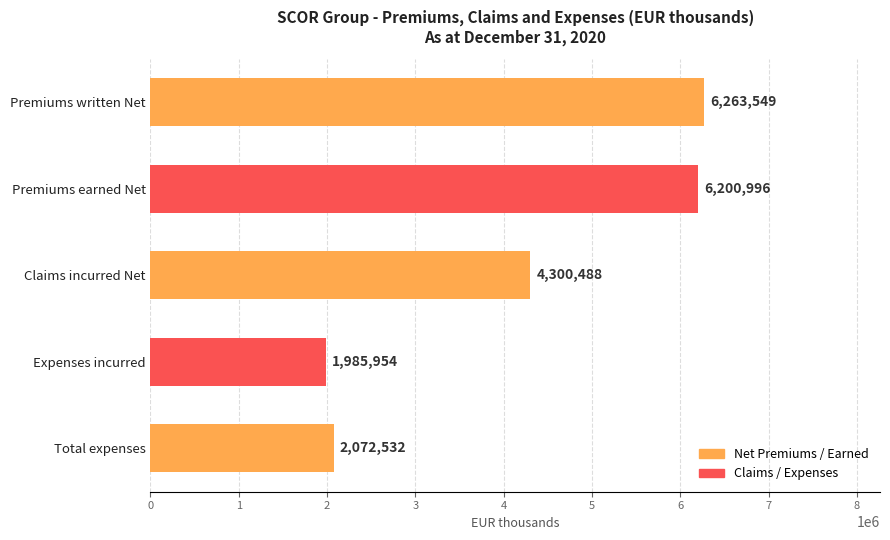

What is the difference between the second highest and second lowest values?

4128464